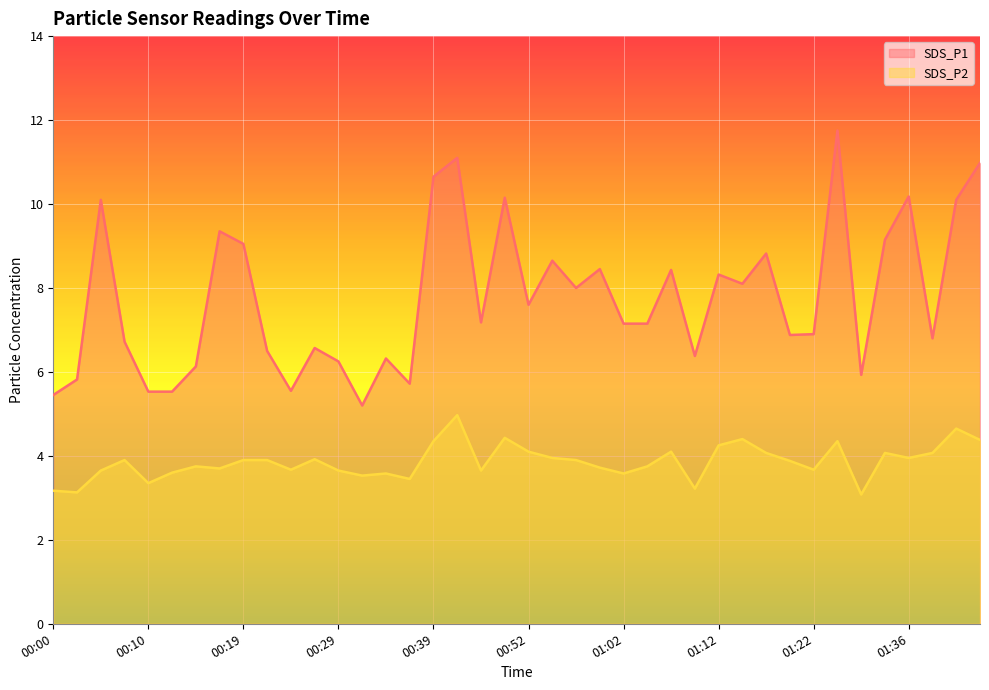

Which has a higher value, 01:25 or 00:36?

01:25